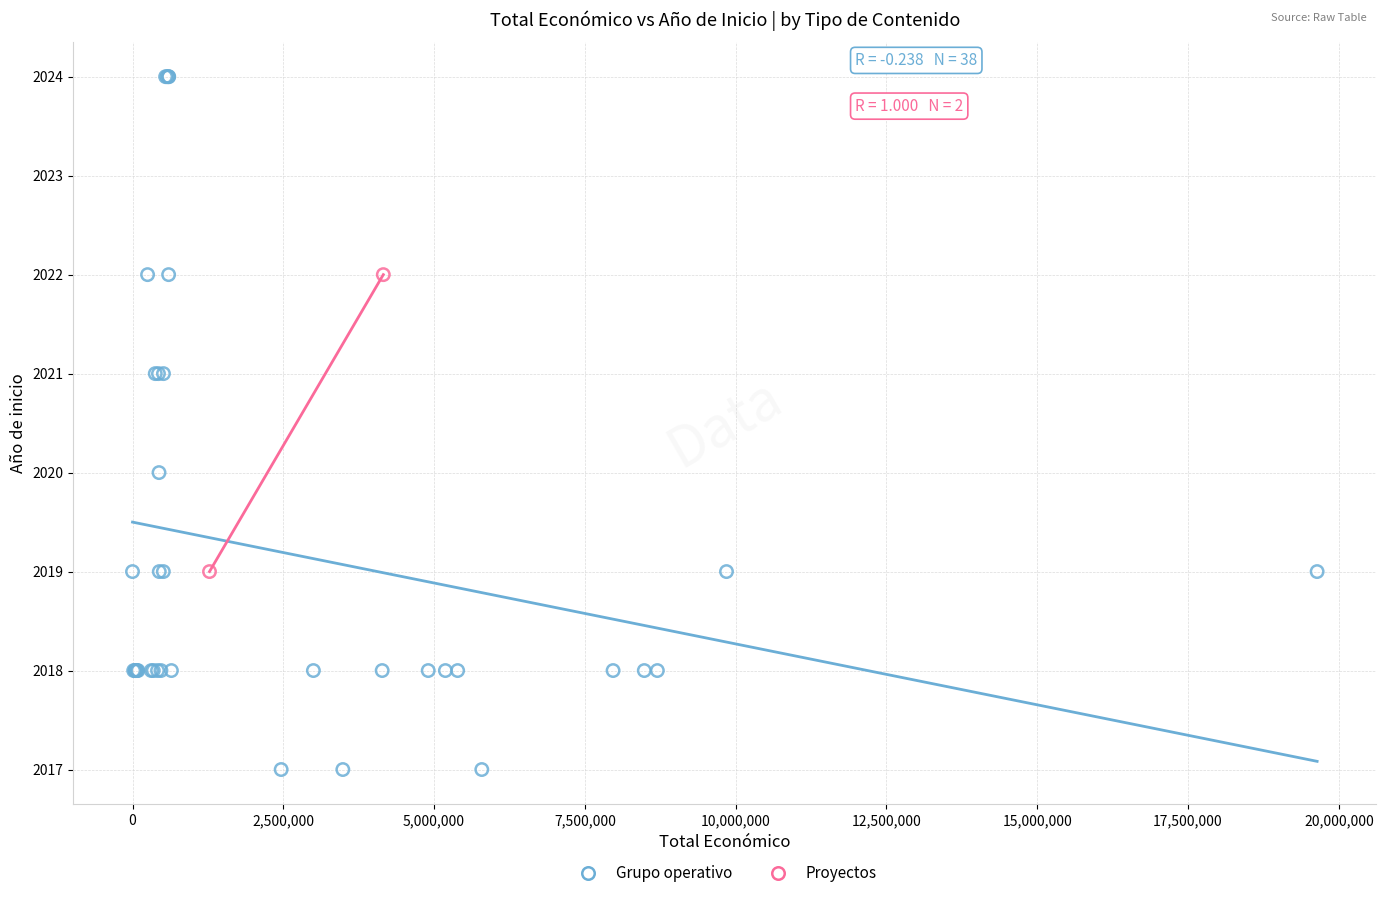

What are all the series names shown in the legend?

Grupo operativo, Proyectos